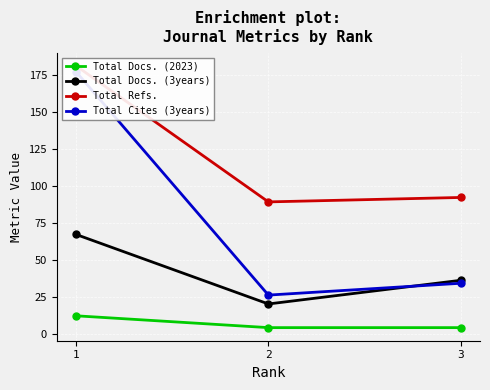

The Total Refs. series shows 136 at 2. True or false?

False